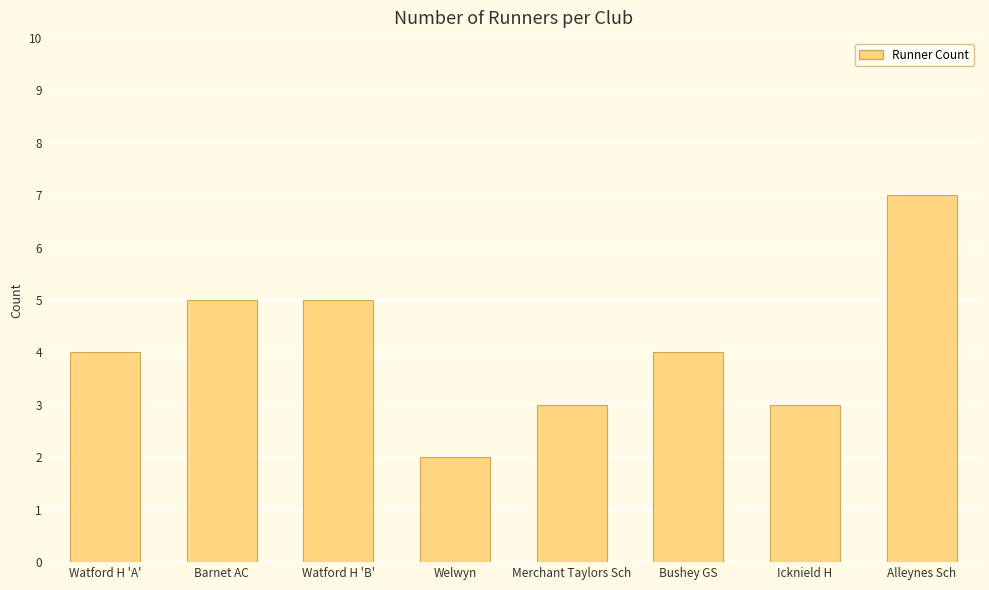

How many categories are shown in the chart?

8